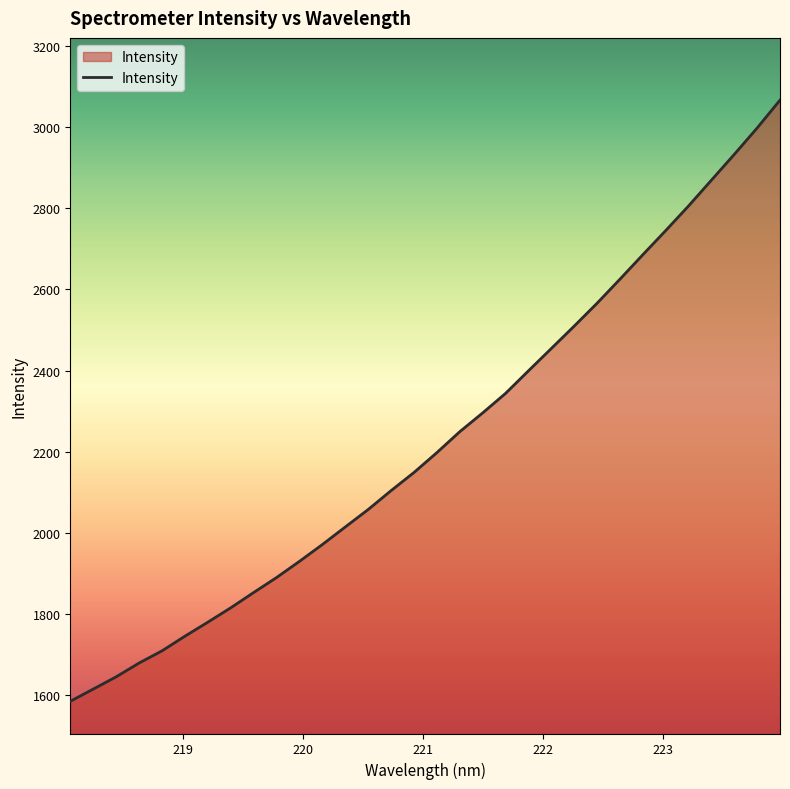

What is the average value?

2227.7